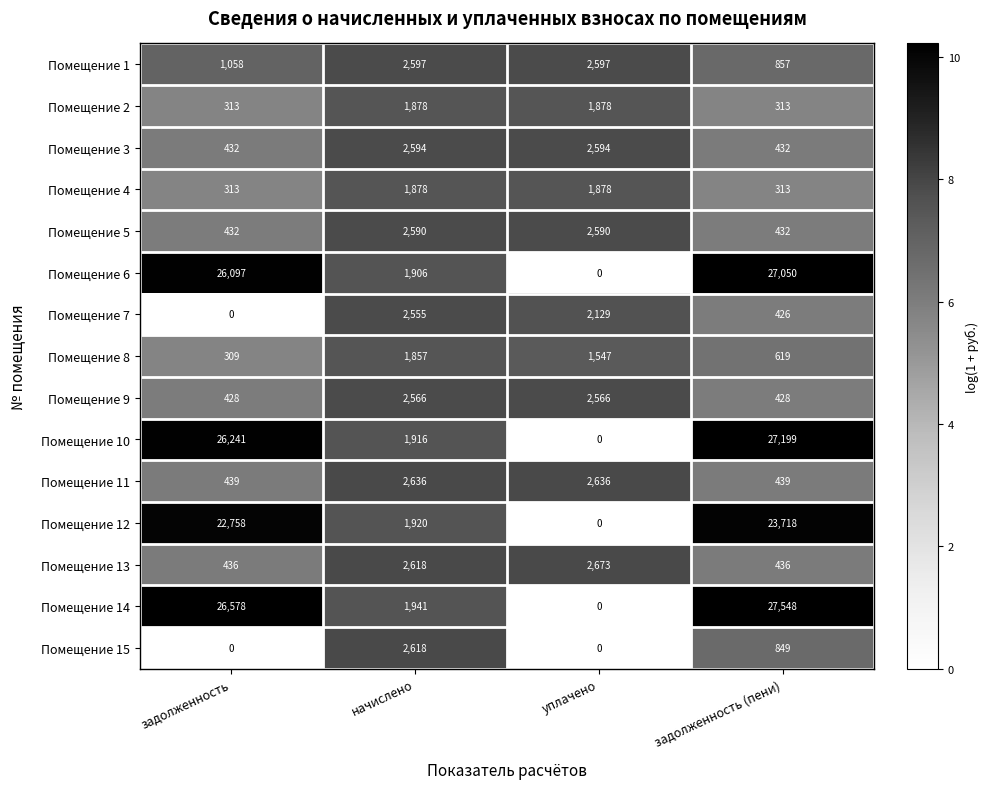

What is the average value of the Помещение 15 series?

867